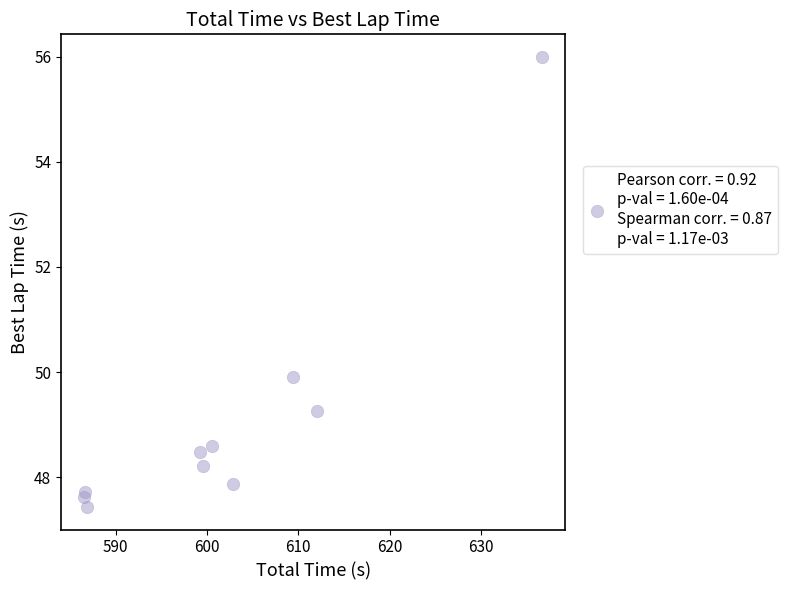

What Y value in the scatter plot is closest to 51?

49.9